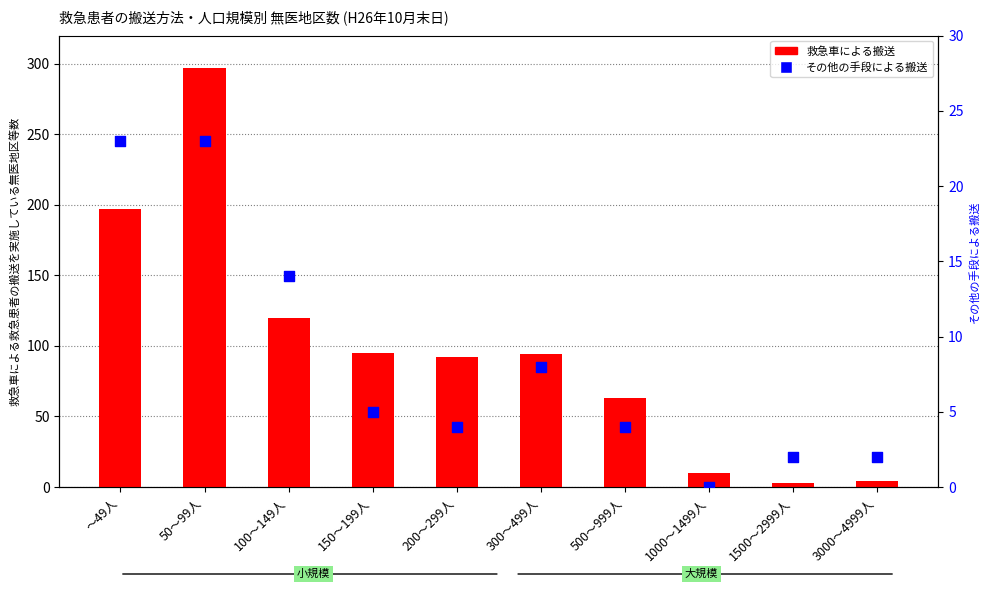

What are all the series names shown in the legend?

救急車による搬送, その他の手段による搬送